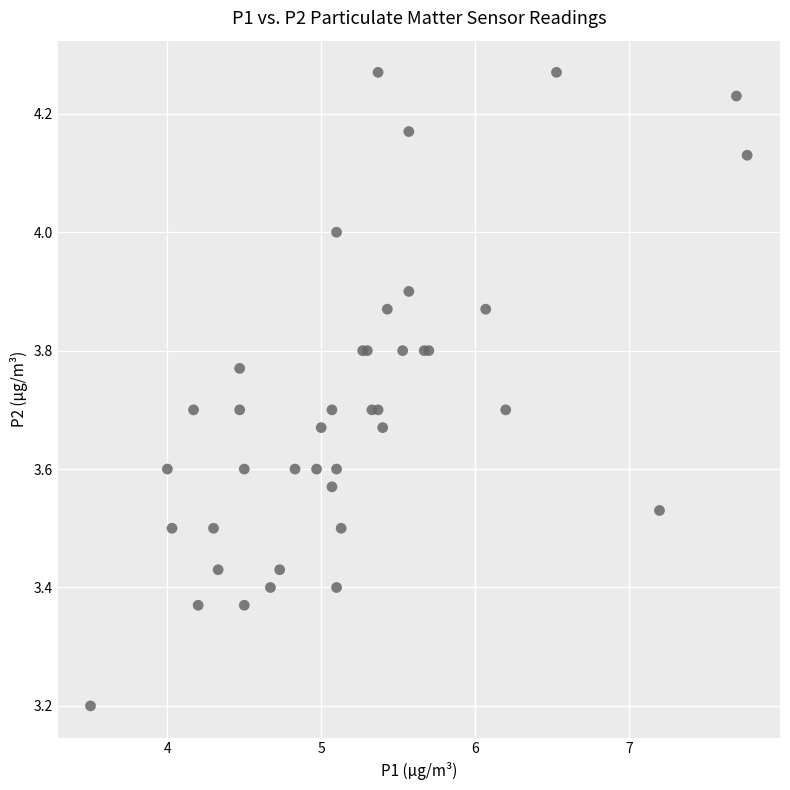

What Y value in the scatter plot is closest to 3?

3.2